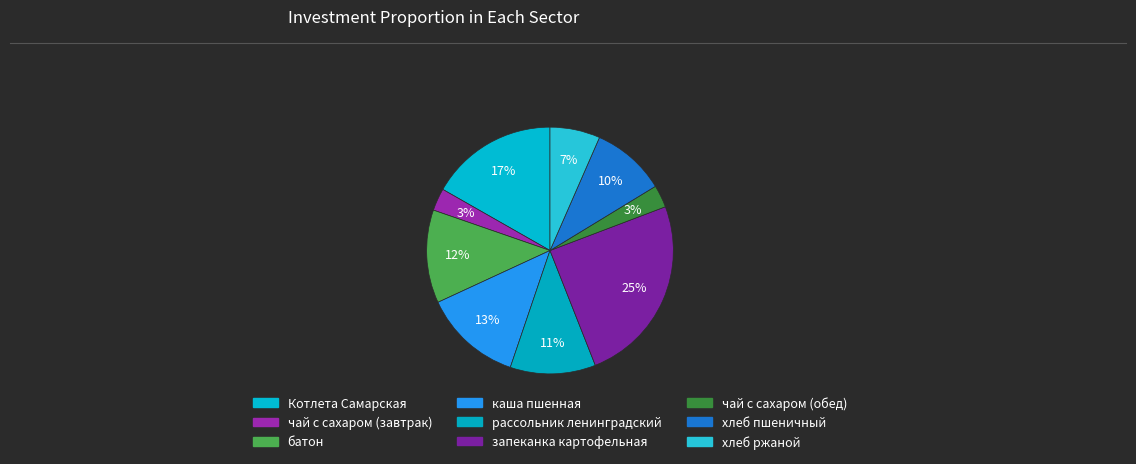

To the nearest percent, what is the average slice percentage?

11%